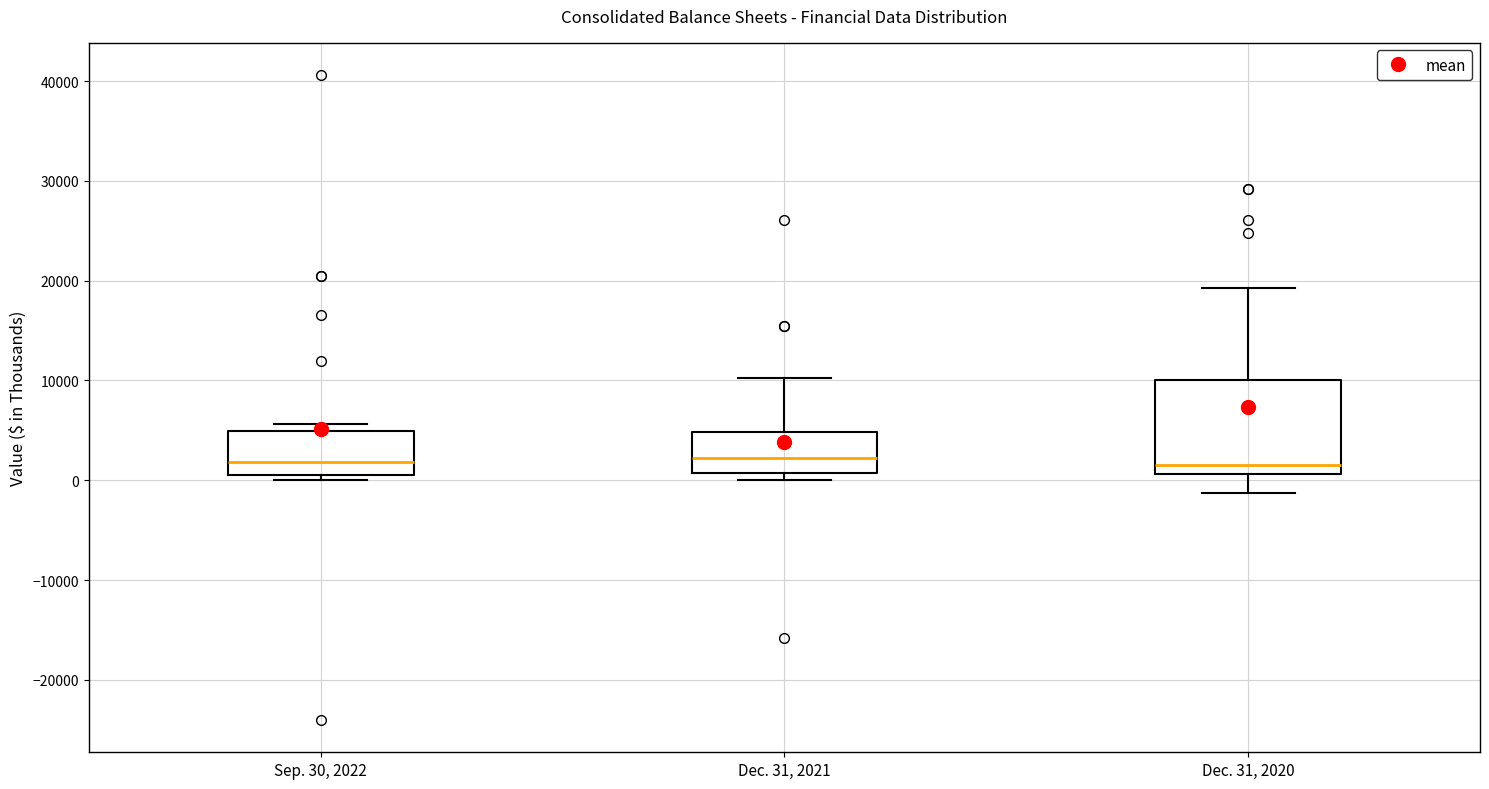

Reading left to right, read every box against the y-axis: the position of its median line, the range the box covers, and the ends of its whiskers. The values are not printed on the chart, so give them approximately, as read against the axis.

Sep. 30, 2022: median 2000, box 1000 to 5000, whiskers 0 to 6000
Dec. 31, 2021: median 2000, box 1000 to 5000, whiskers 0 to 10000
Dec. 31, 2020: median 2000, box 1000 to 10000, whiskers -1000 to 19000